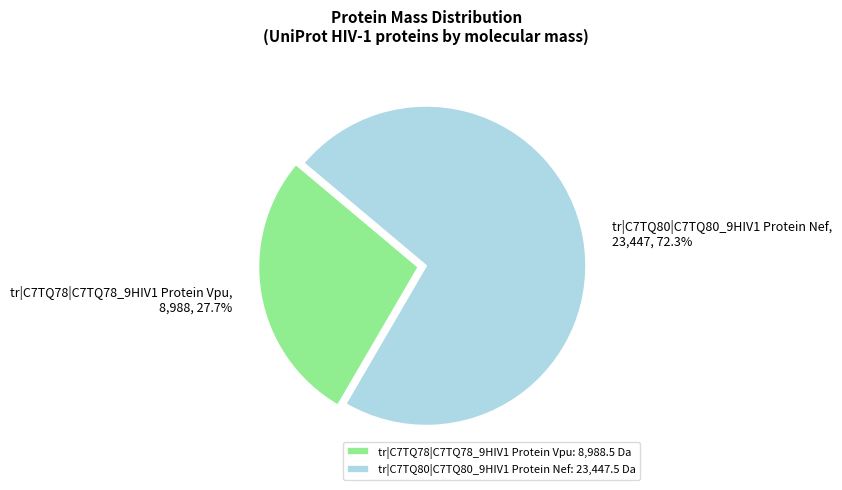

Is there any slice that represents more than half of the pie?

Yes